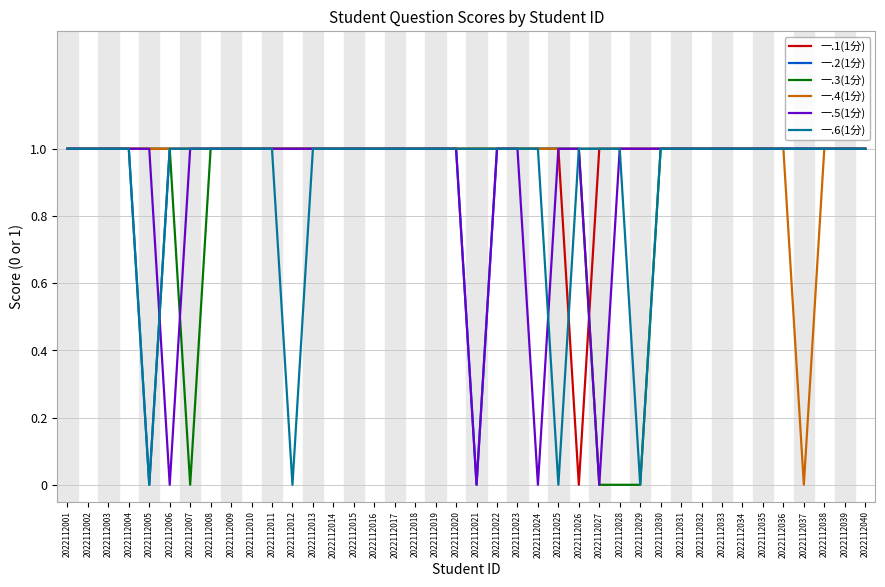

Is the value of 一.6(1分) at 2022112017 greater than the value of 一.5(1分) at 2022112021?

Yes